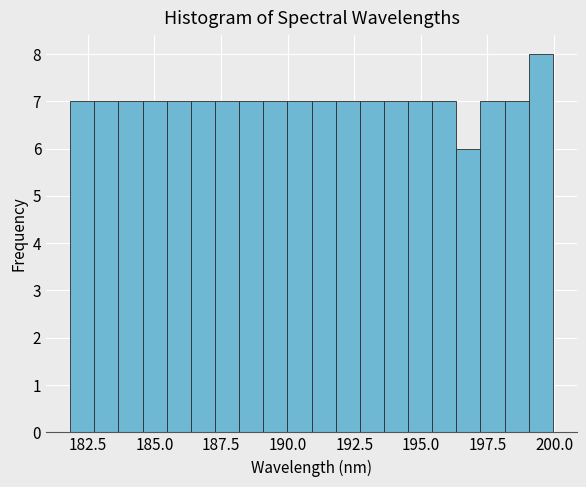

Around what value on the x-axis is the tallest bar? Give the approximate position of its centre, as read against the axis.

199.5